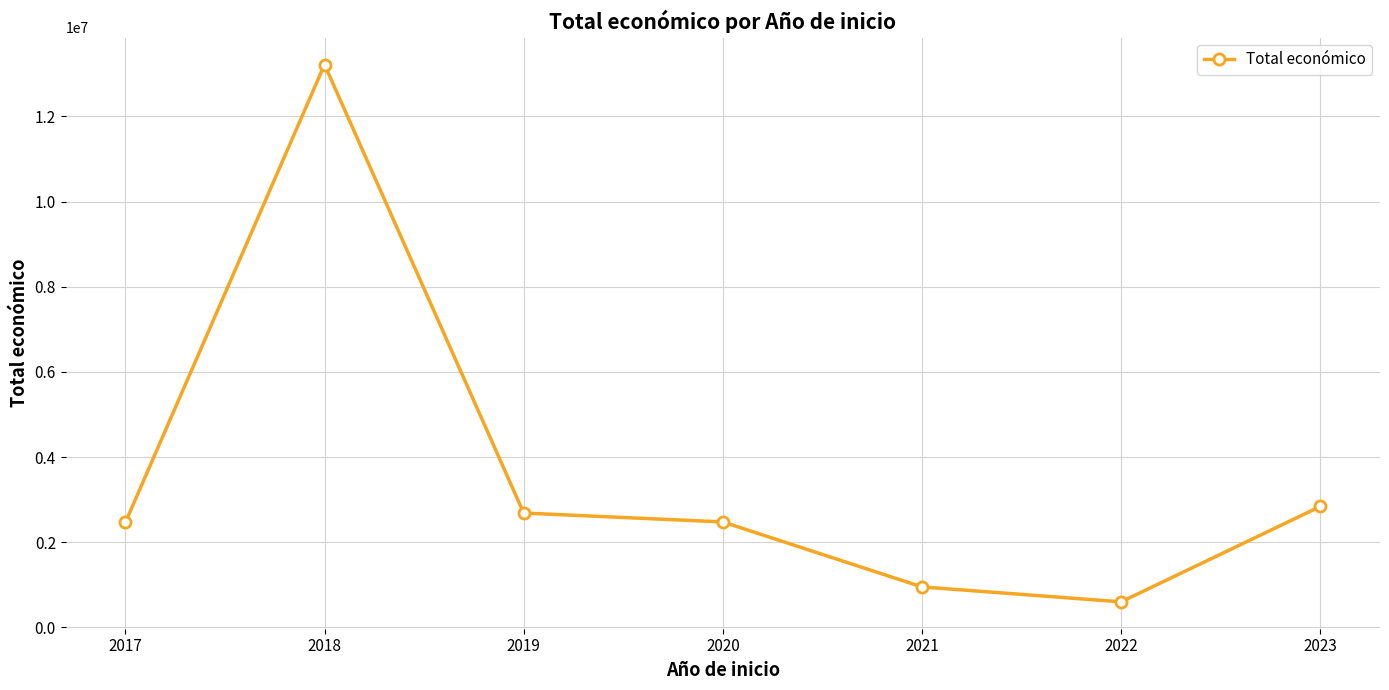

Which label corresponds to the largest value in the chart?

2018